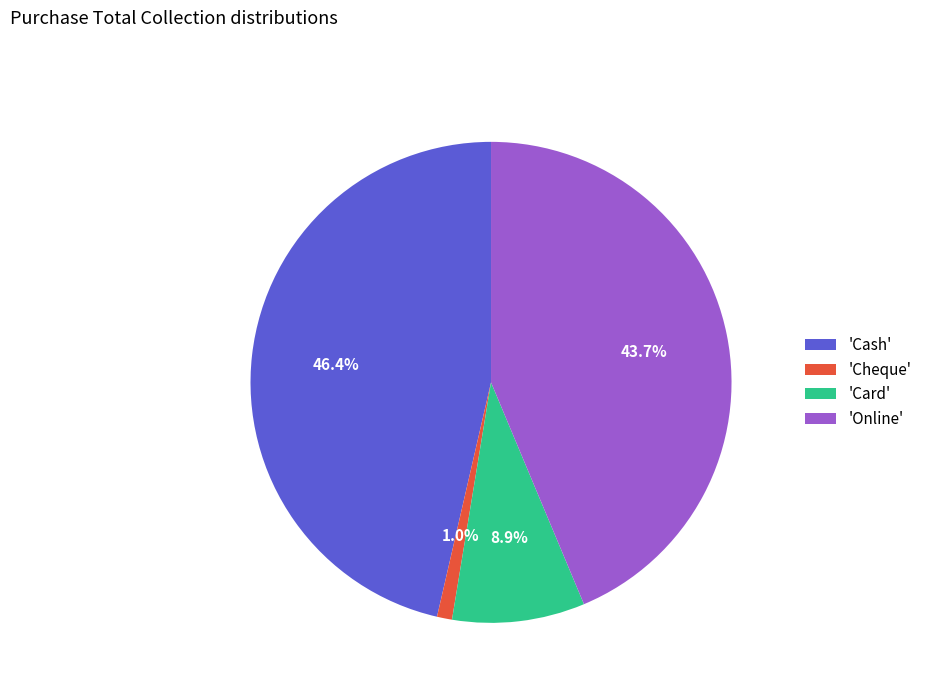

What is the largest slice in the pie chart?

'Cash'